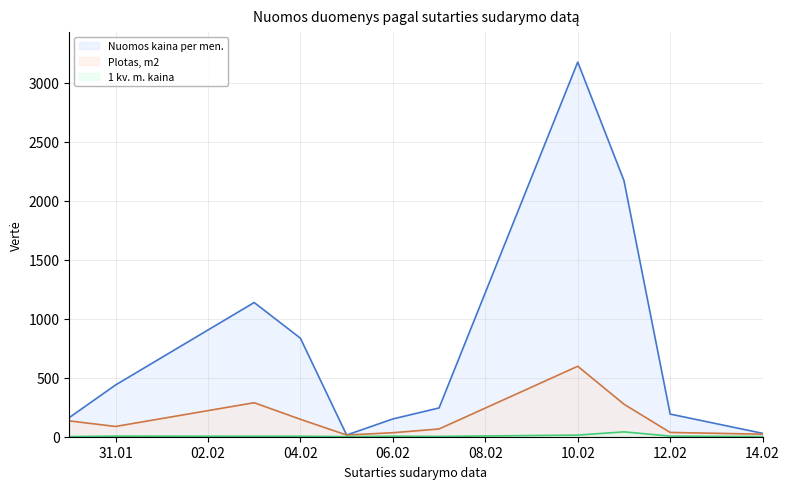

Rank the series by their average value, from highest to lowest.

Nuomos kaina per men. (linia), Plotas, m2 (linia), 1 kv. m. kaina (linia)